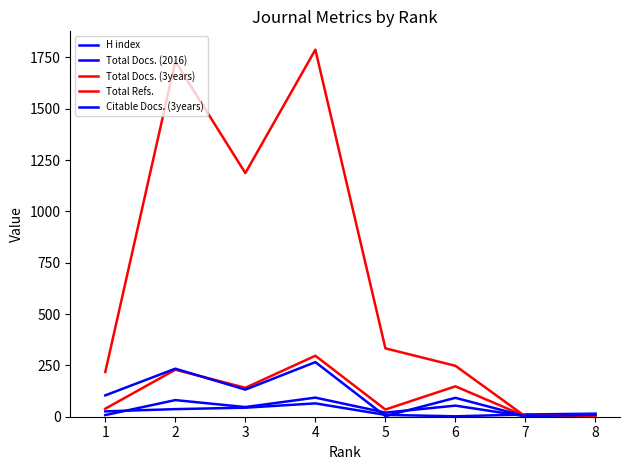

Which series has the largest total across all categories?

Total Refs.